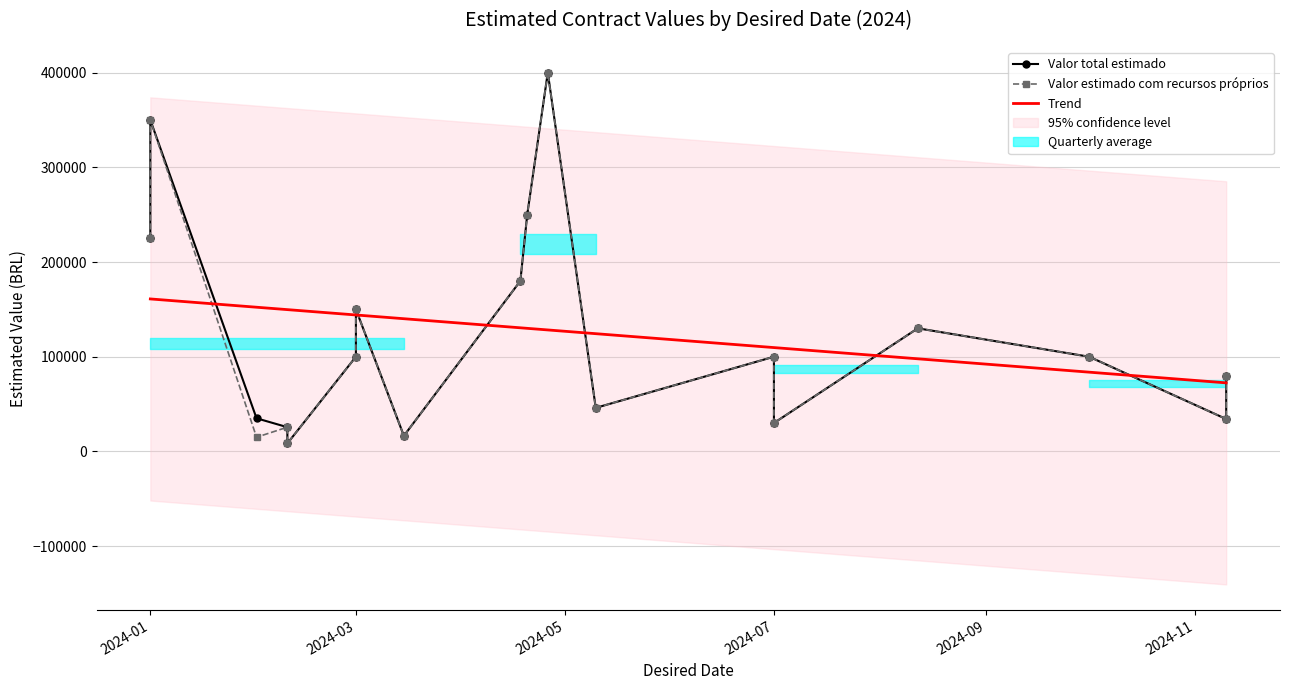

Is it true that Valor estimado com recursos proprios equals 100000 at 2024-10-01?

True